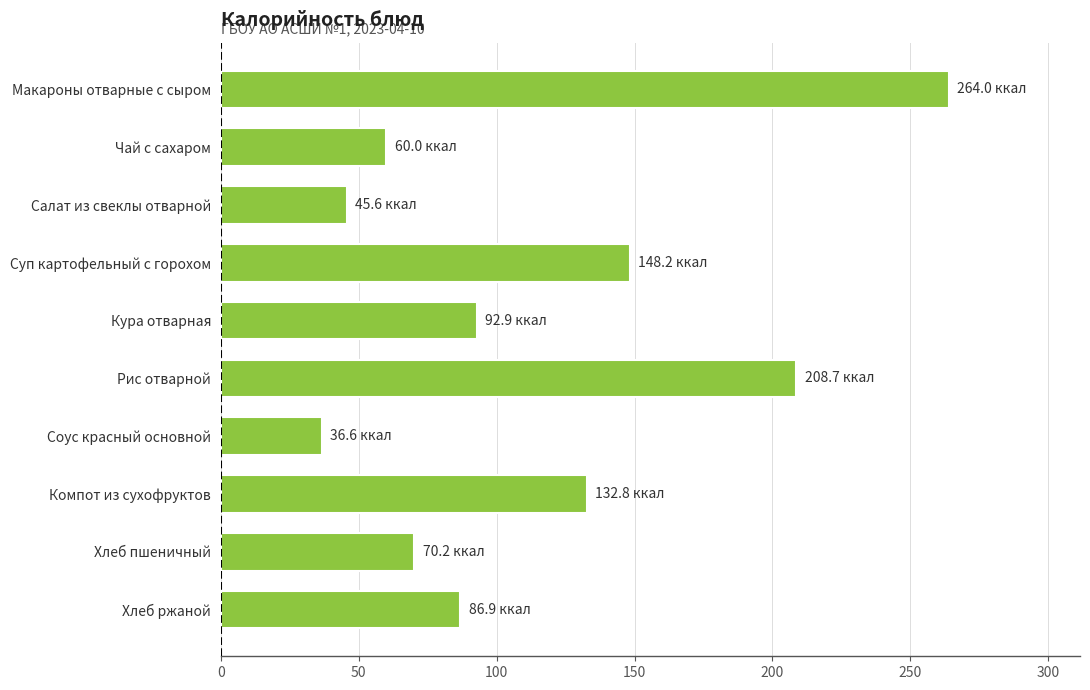

What is the change in value from Чай с сахаром to Соус красный основной?

-23.4